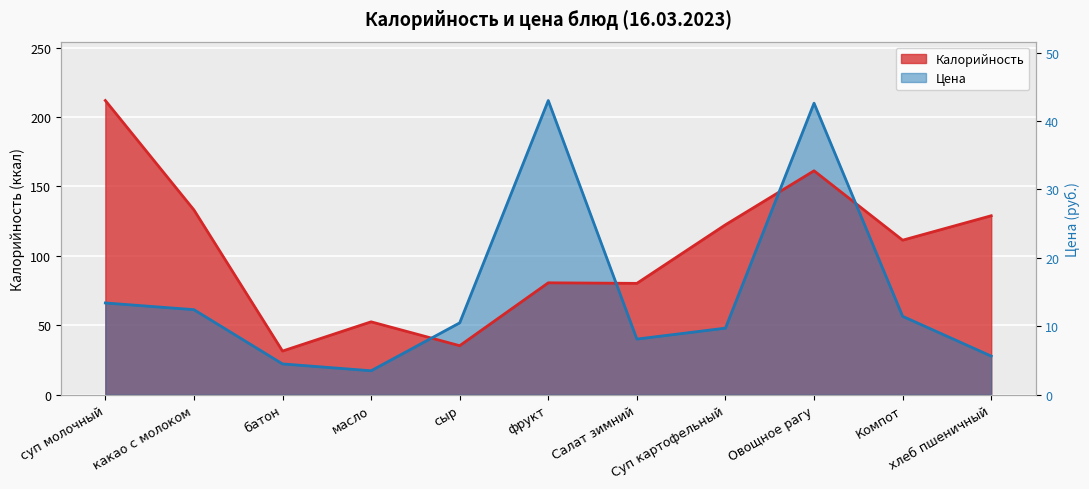

Which series has the largest total across all categories?

Калорийность